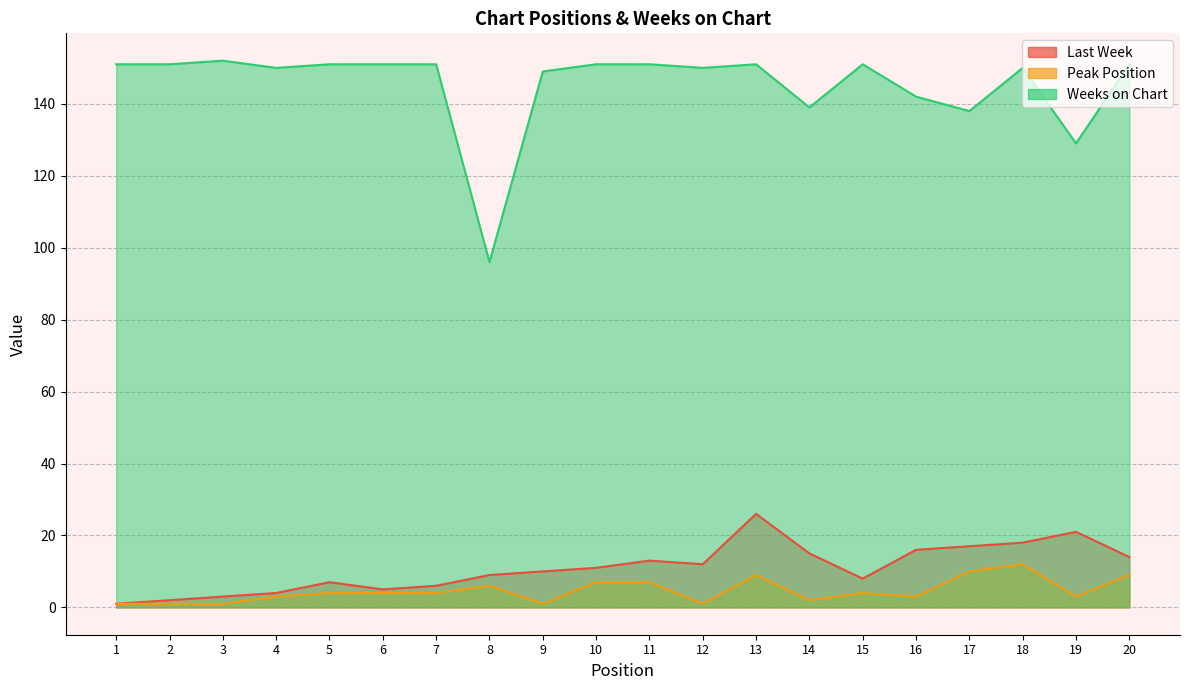

How many lines are shown in the chart?

3